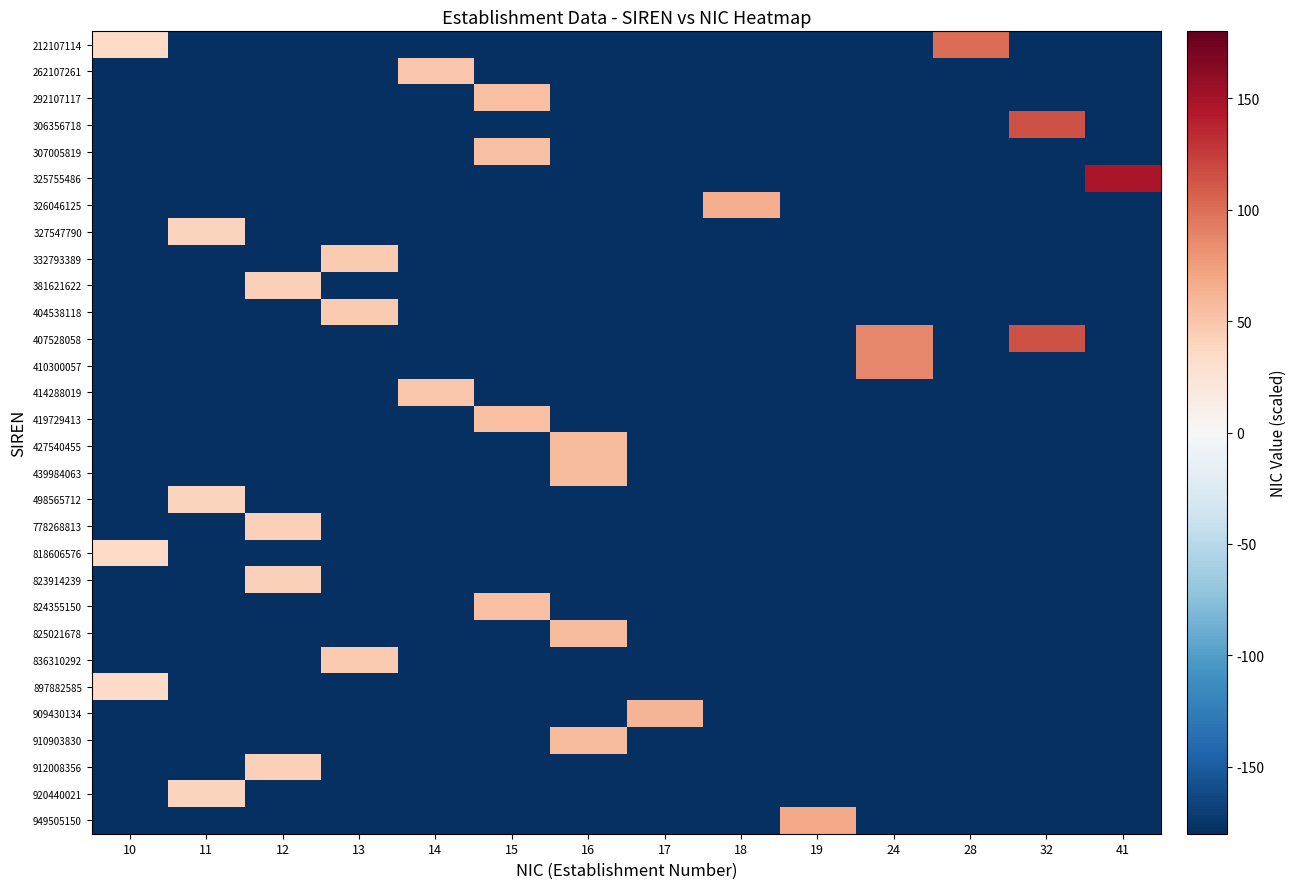

What is the total value across all series at 32?

-4809.6